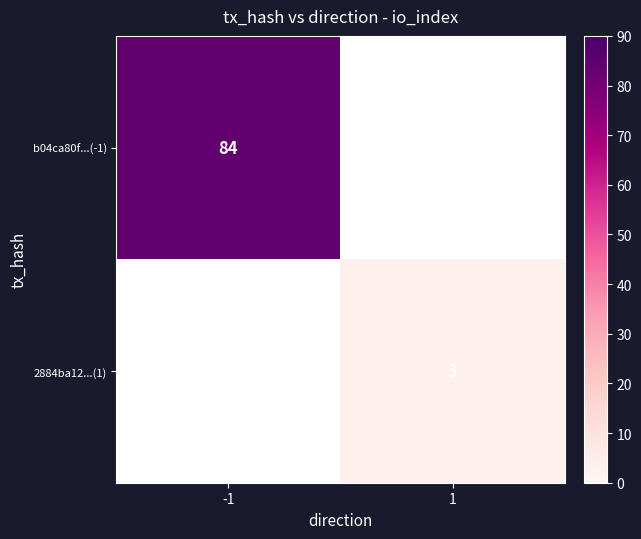

The value of 2884ba12...(1) at 1 is 4. True or false?

False